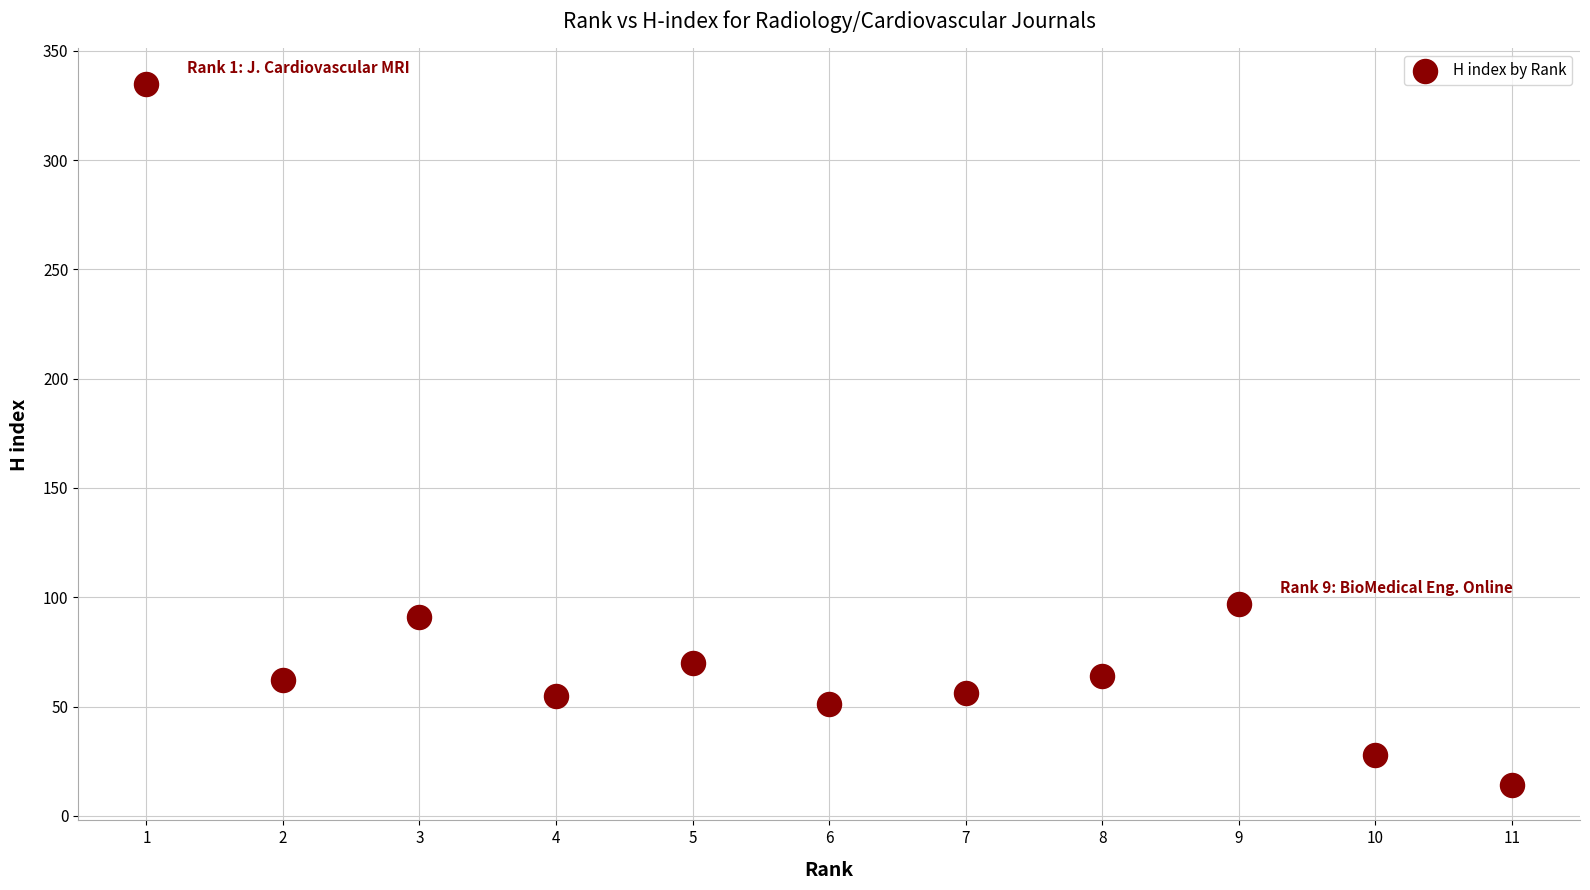

What Y value in the scatter plot is closest to 174?

97